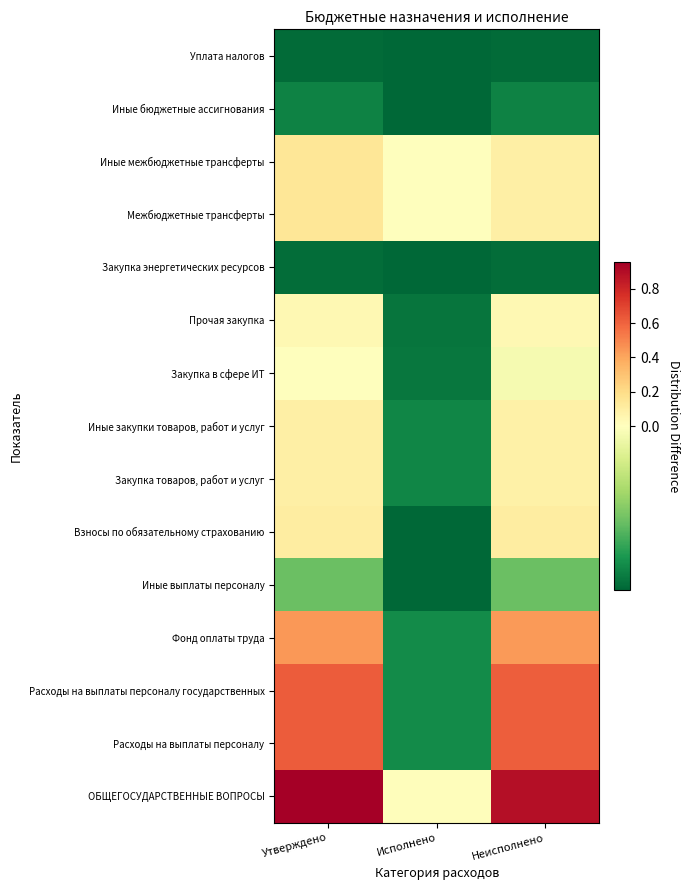

Reading left to right, extract all data points from this chart.

ОБЩЕГОСУДАРСТВЕННЫЕ ВОПРОСЫ: Утверждено=1.0	Исполнено=0.0	Неисполнено=0.9
Расходы на выплаты персоналу: Утверждено=0.6	Исполнено=-0.0	Неисполнено=0.6
Расходы на выплаты персоналу государственных: Утверждено=0.6	Исполнено=-0.0	Неисполнено=0.6
Фонд оплаты труда: Утверждено=0.4	Исполнено=-0.0	Неисполнено=0.4
Иные выплаты персоналу: Утверждено=-0.0	Исполнено=-0.0	Неисполнено=-0.0
Взносы по обязательному страхованию: Утверждено=0.1	Исполнено=-0.0	Неисполнено=0.1
Закупка товаров, работ и услуг: Утверждено=0.1	Исполнено=-0.0	Неисполнено=0.1
Иные закупки товаров, работ и услуг: Утверждено=0.1	Исполнено=-0.0	Неисполнено=0.1
Закупка в сфере ИТ: Утверждено=0.0	Исполнено=-0.0	Неисполнено=-0.0
Прочая закупка: Утверждено=0.0	Исполнено=-0.0	Неисполнено=0.0
Закупка энергетических ресурсов: Утверждено=-0.0	Исполнено=-0.0	Неисполнено=-0.0
Межбюджетные трансферты: Утверждено=0.1	Исполнено=0.0	Неисполнено=0.1
Иные межбюджетные трансферты: Утверждено=0.1	Исполнено=0.0	Неисполнено=0.1
Иные бюджетные ассигнования: Утверждено=-0.0	Исполнено=-0.0	Неисполнено=-0.0
Уплата налогов: Утверждено=-0.0	Исполнено=-0.0	Неисполнено=-0.0